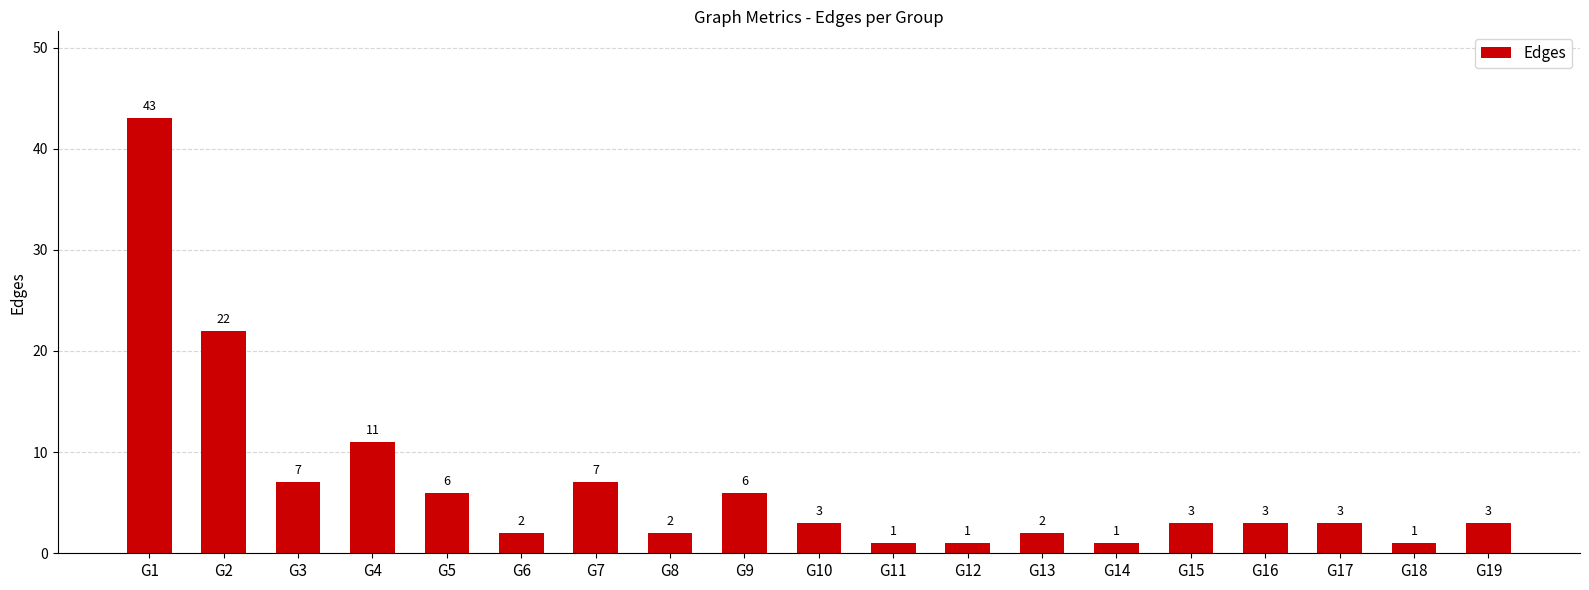

Reading left to right, what are all the values shown in this chart?

43	22	7	11	6	2	7	2	6	3	1	1	2	1	3	3	3	1	3